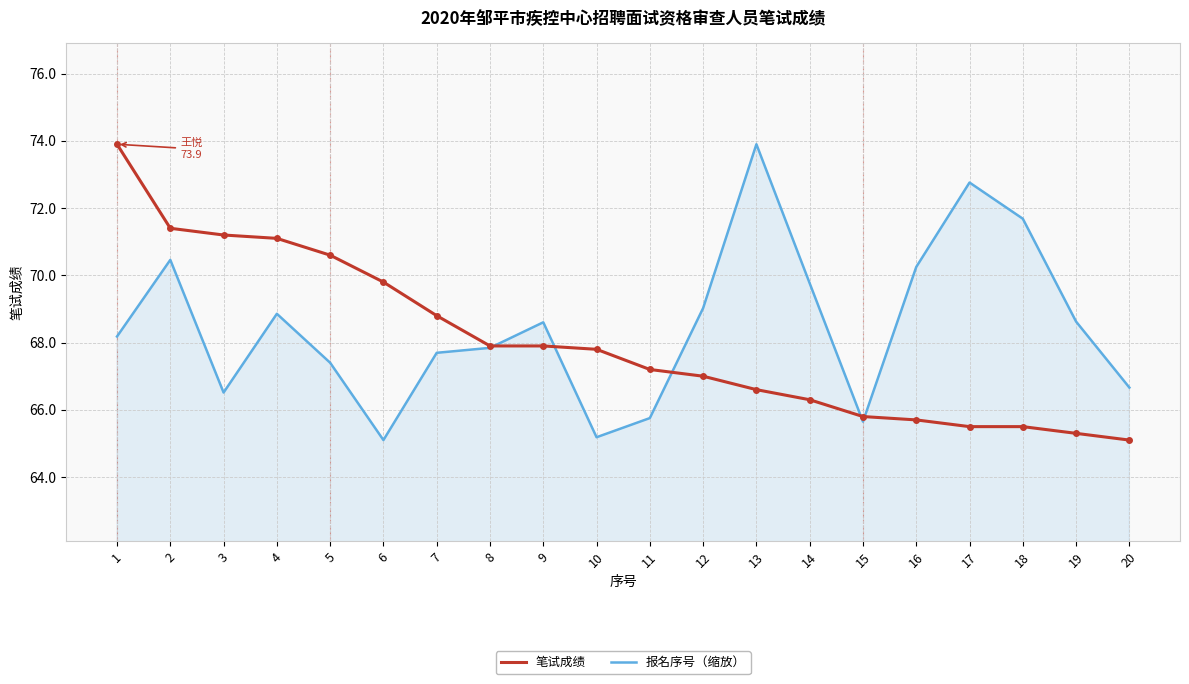

What is the sum of all 笔试成绩 values?

1360.4